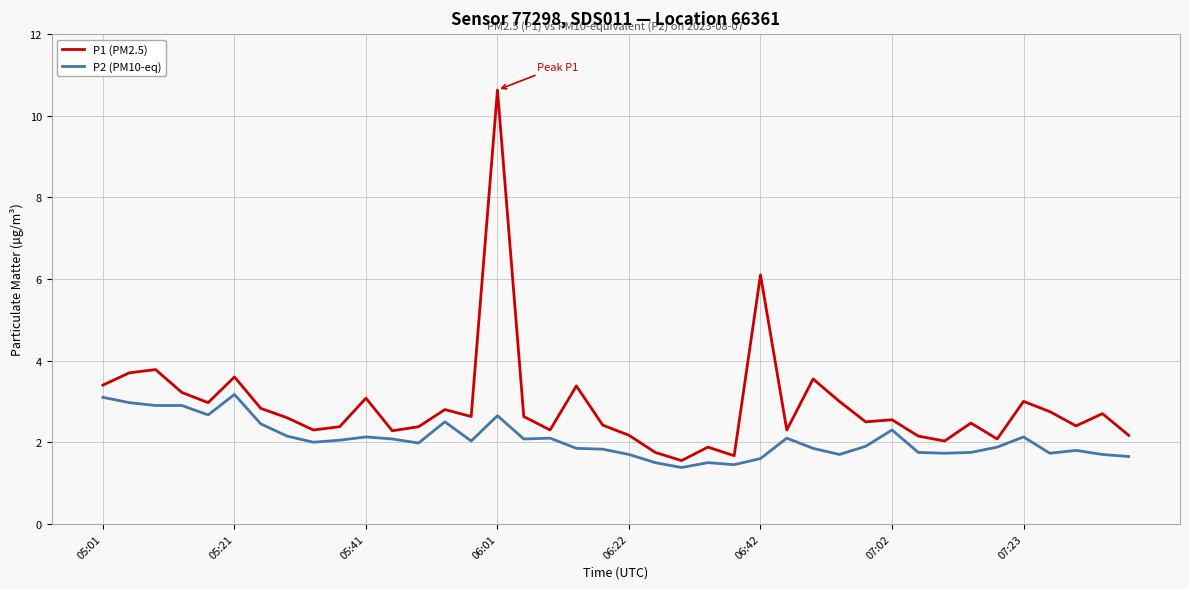

Which series has the largest total across all categories?

P1 (PM2.5)